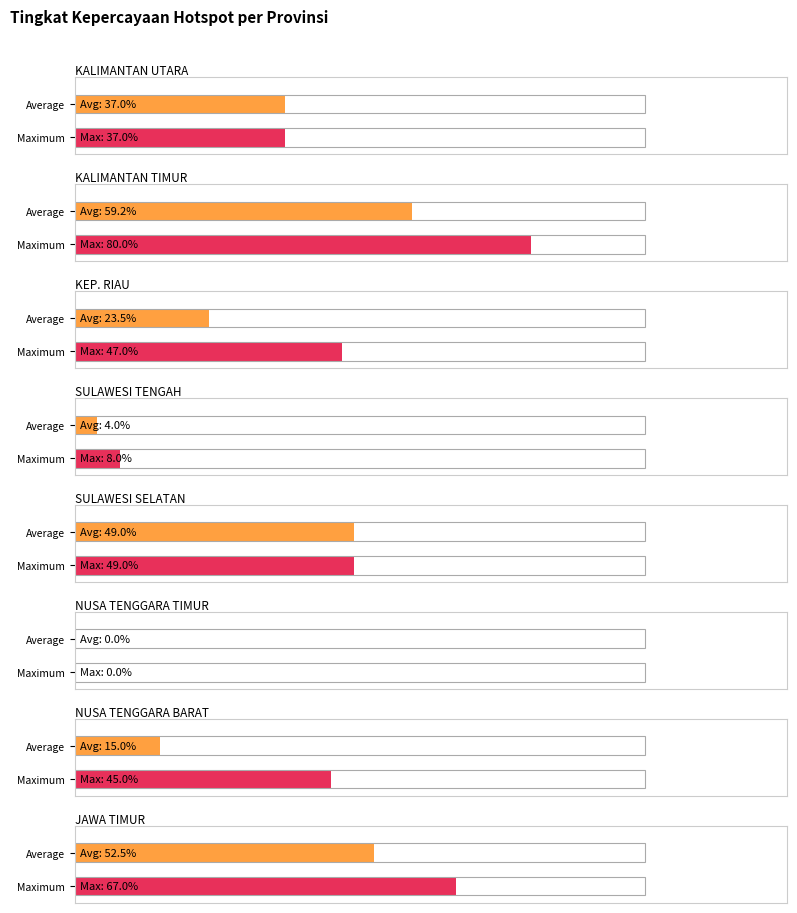

Are the bars grouped side by side (vs. stacked)?

No